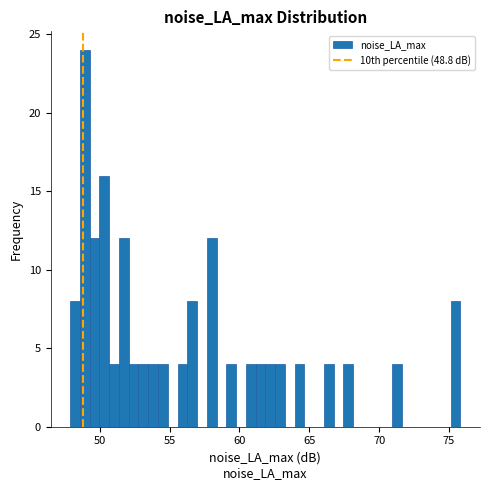

Around what value on the x-axis is the tallest bar? Give the approximate position of its centre, as read against the axis.

49.0